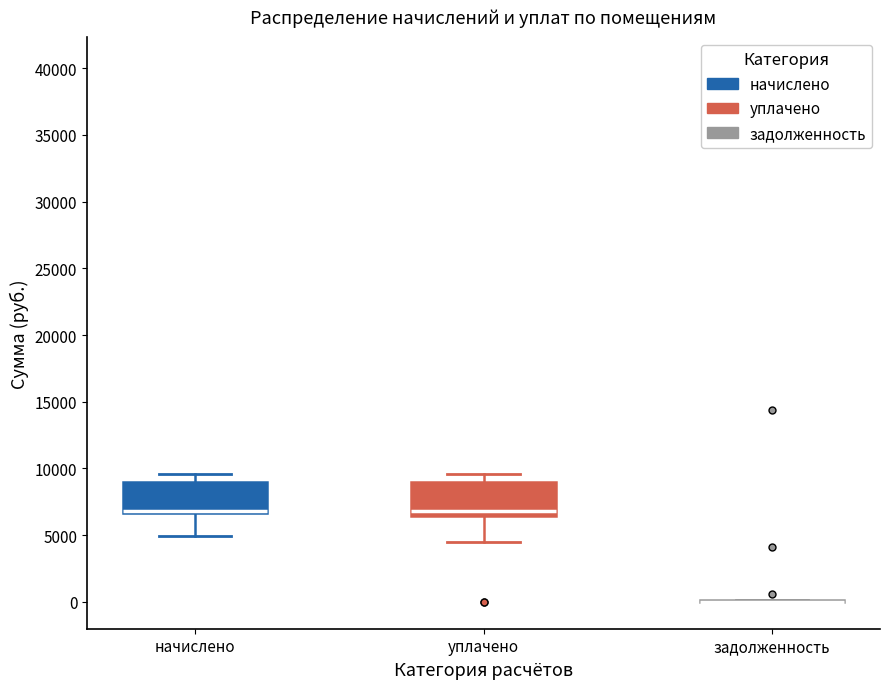

Reading left to right, transcribe this box plot: for each box, give where its median line is, the range the box spans, and where its two whiskers end, as read against the y-axis. The values are not printed on the chart, so give them approximately, as read against the axis.

начислено: median 7000, box 6500 to 9000, whiskers 5000 to 9500
уплачено: median 7000, box 6500 to 9000, whiskers 4500 to 9500
задолженность: box collapsed to a line at 0, whiskers 0 to 0